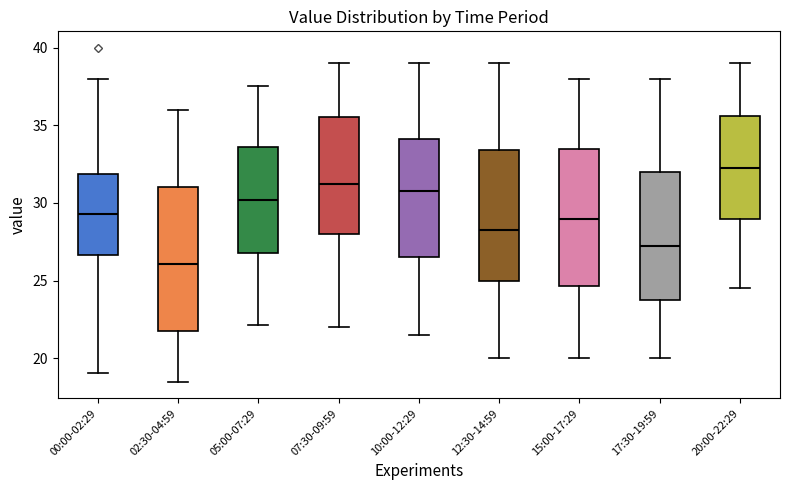

Reading left to right, read every box against the y-axis: the position of its median line, the range the box covers, and the ends of its whiskers. The values are not printed on the chart, so give them approximately, as read against the axis.

00:00-02:29: median 29.5, box 26.5 to 32.0, whiskers 19.0 to 38.0
02:30-04:59: median 26.0, box 22.0 to 31.0, whiskers 18.5 to 36.0
05:00-07:29: median 30.0, box 27.0 to 33.5, whiskers 22.0 to 37.5
07:30-09:59: median 31.5, box 28.0 to 35.5, whiskers 22.0 to 39.0
10:00-12:29: median 31.0, box 26.5 to 34.0, whiskers 21.5 to 39.0
12:30-14:59: median 28.5, box 25.0 to 33.5, whiskers 20.0 to 39.0
15:00-17:29: median 29.0, box 24.5 to 33.5, whiskers 20.0 to 38.0
17:30-19:59: median 27.5, box 24.0 to 32.0, whiskers 20.0 to 38.0
20:00-22:29: median 32.5, box 29.0 to 35.5, whiskers 24.5 to 39.0